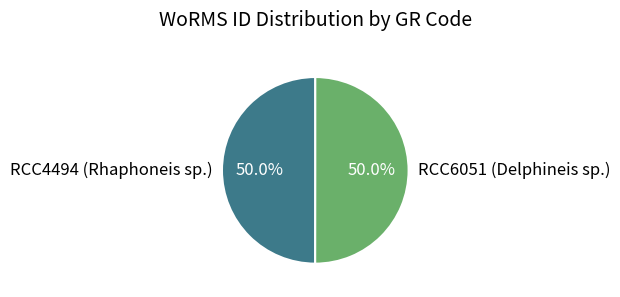

What percentage is the RCC4494 (Rhaphoneis sp.) slice, to the nearest percent?

50%